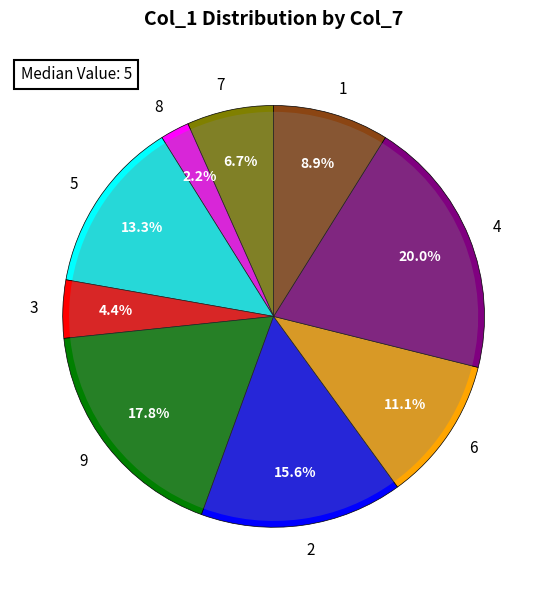

Is 9 the majority of the pie?

No